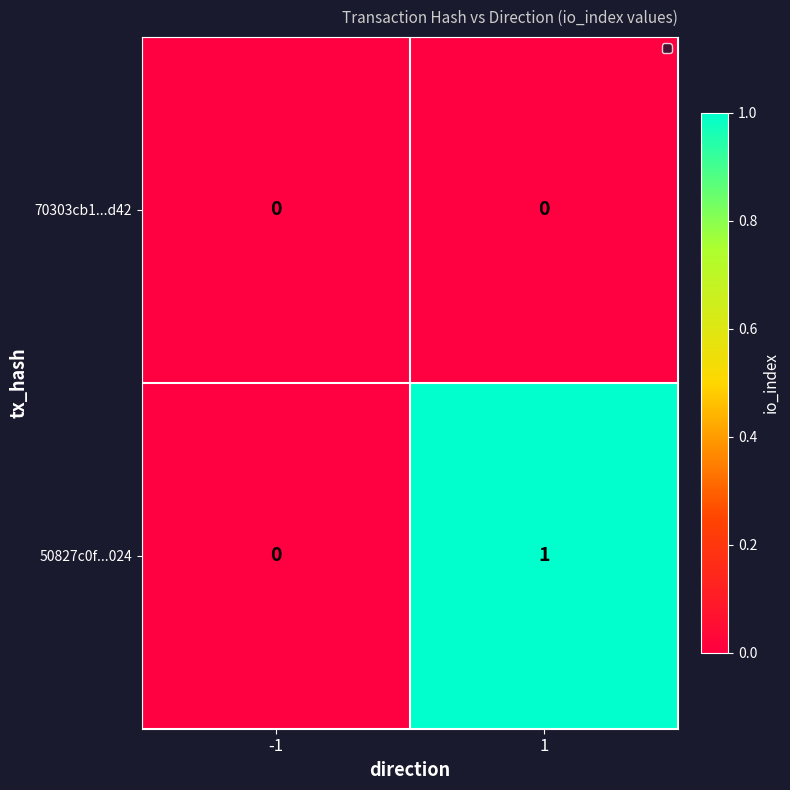

The value of 70303cb1...d42 at -1 is 0. True or false?

True